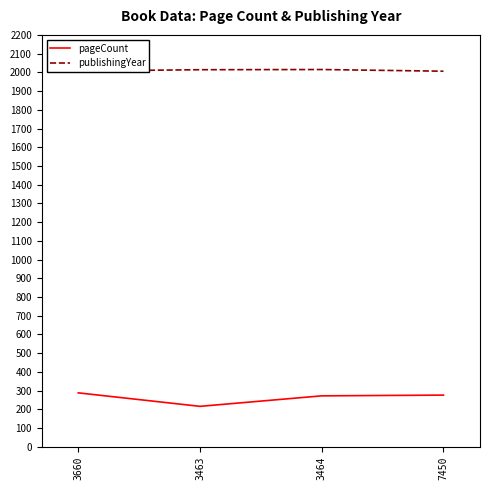

True or false: publishingYear has more than 0 points higher than both neighbors.

True